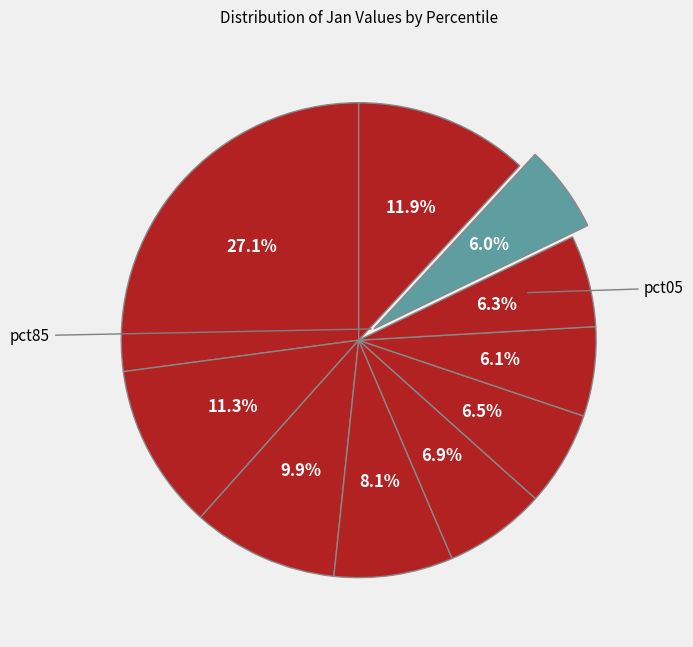

How many segments does this pie chart have?

10